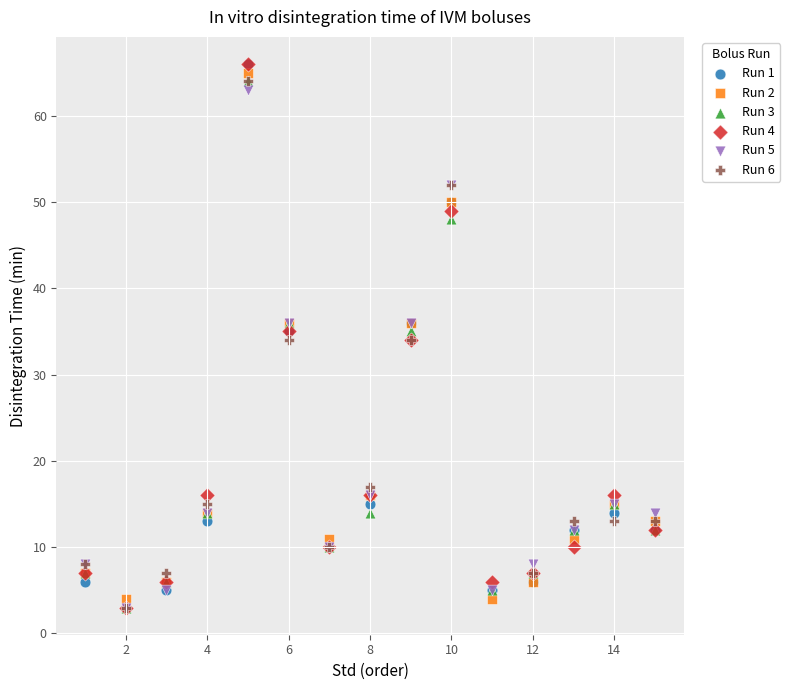

What are all the series names shown in the legend?

Run 1, Run 2, Run 3, Run 4, Run 5, Run 6